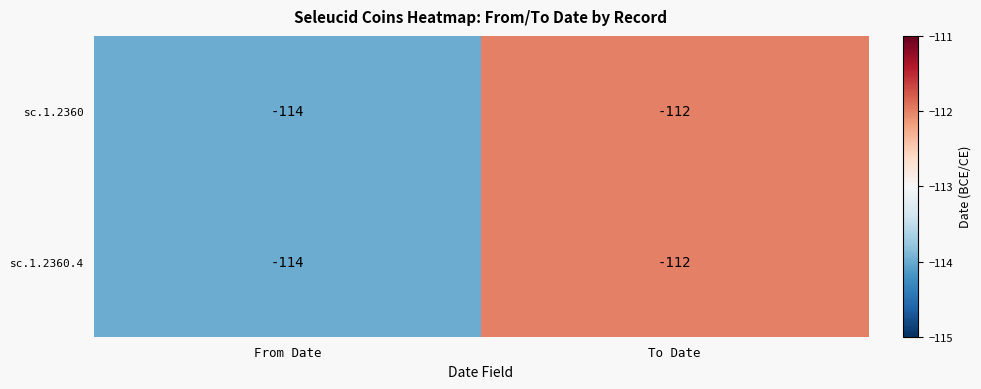

What is the total value across all series at From Date?

-228